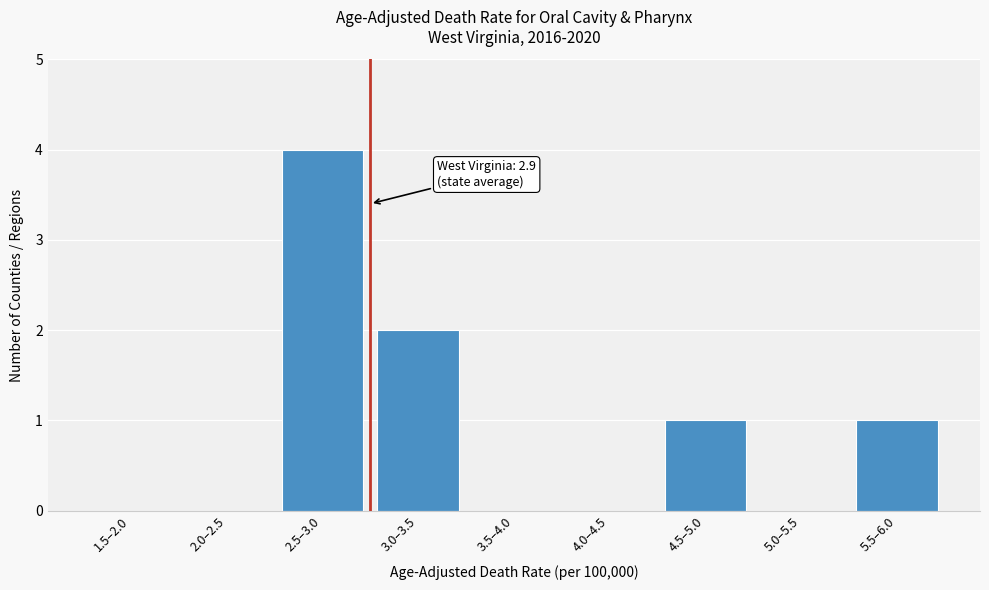

Reading left to right, list all the values displayed in this chart.

1.5–2.0=0	2.0–2.5=0	2.5–3.0=4	3.0–3.5=2	3.5–4.0=0	4.0–4.5=0	4.5–5.0=1	5.0–5.5=0	5.5–6.0=1